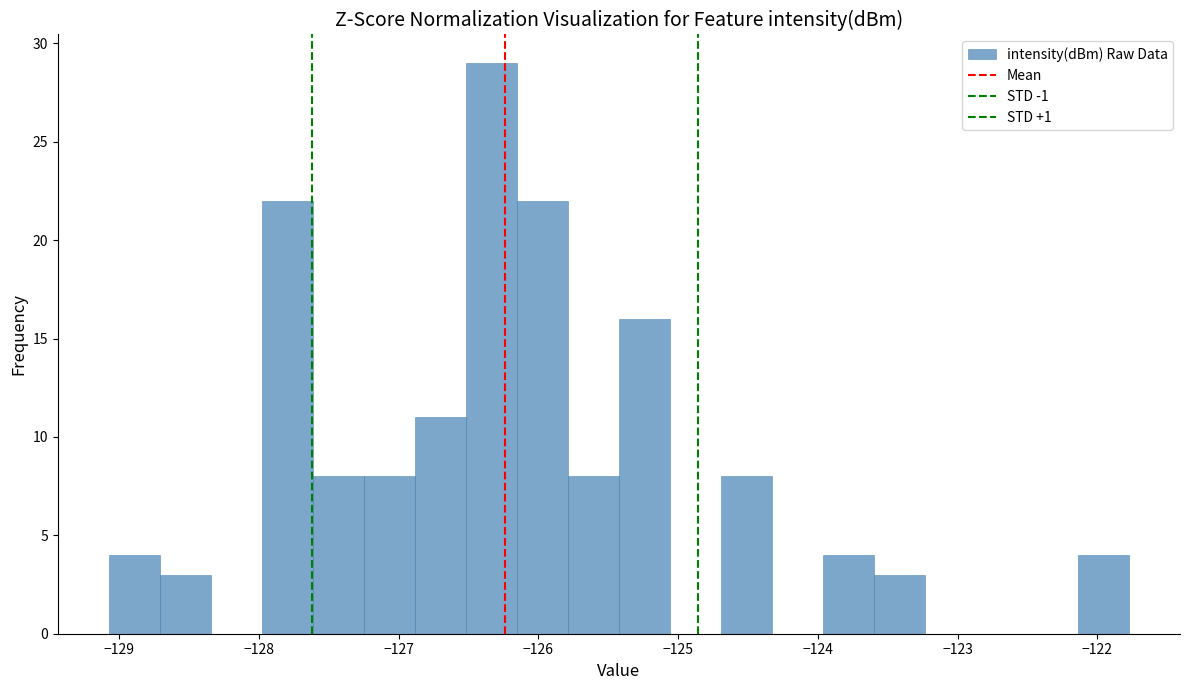

Around what value on the x-axis is the tallest bar? Give the approximate position of its centre, as read against the axis.

-126.3